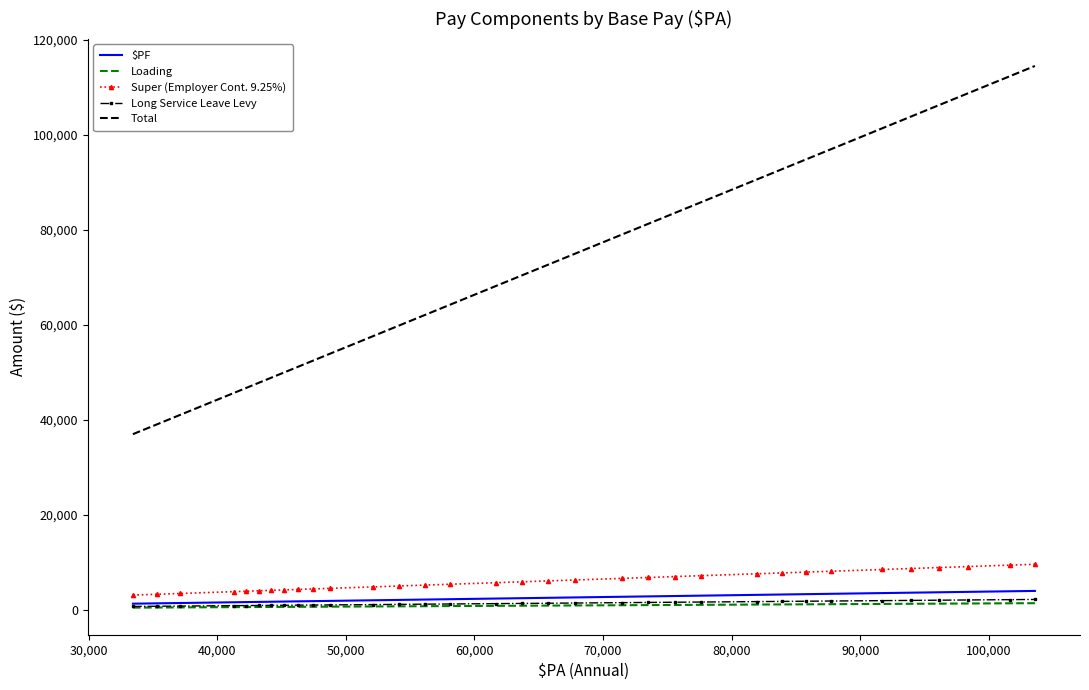

True or false: Total and Long Service Leave Levy intersect in this chart.

False